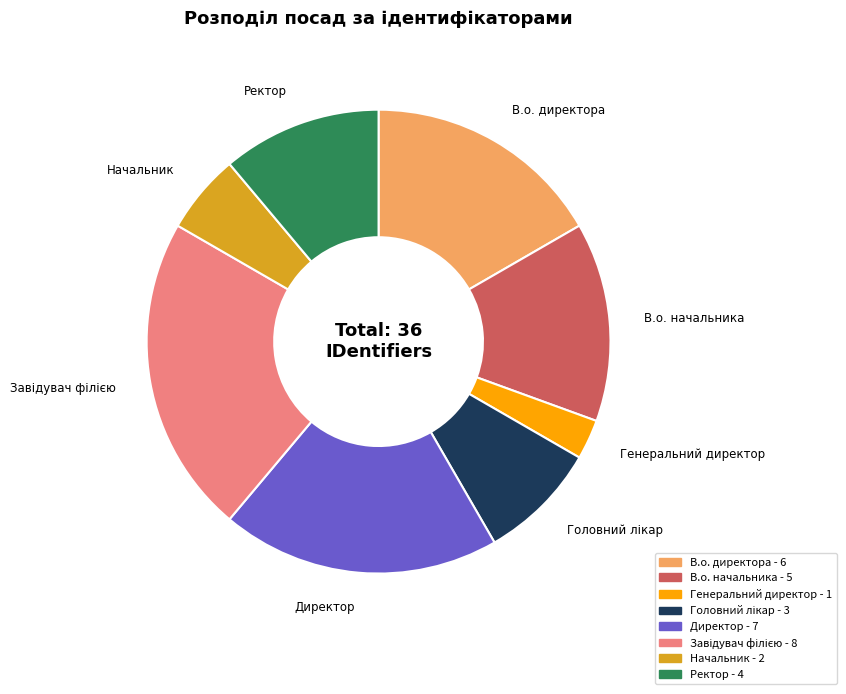

What is the smallest slice in the pie chart?

Генеральний директор